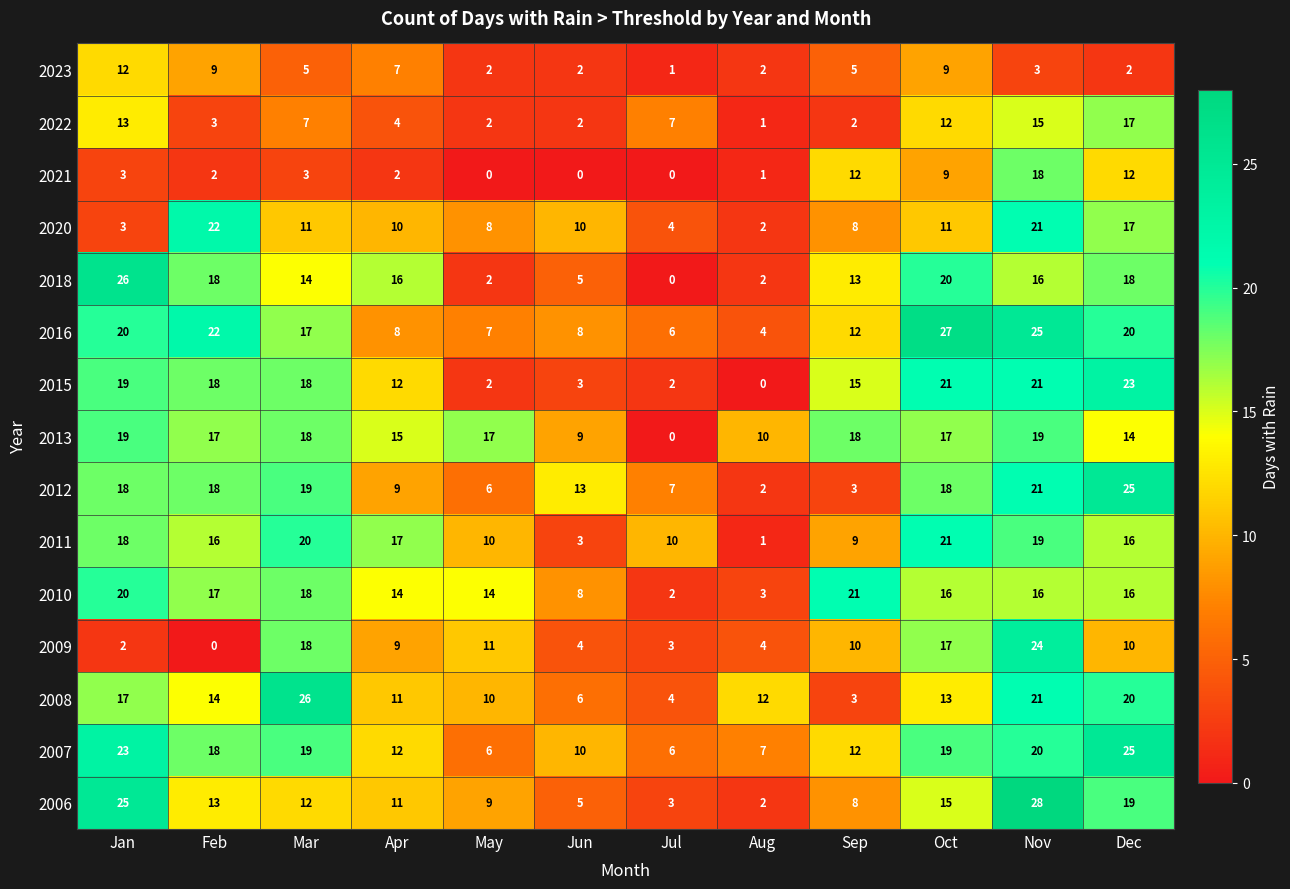

What is the difference between the highest and lowest values at Sep?

19